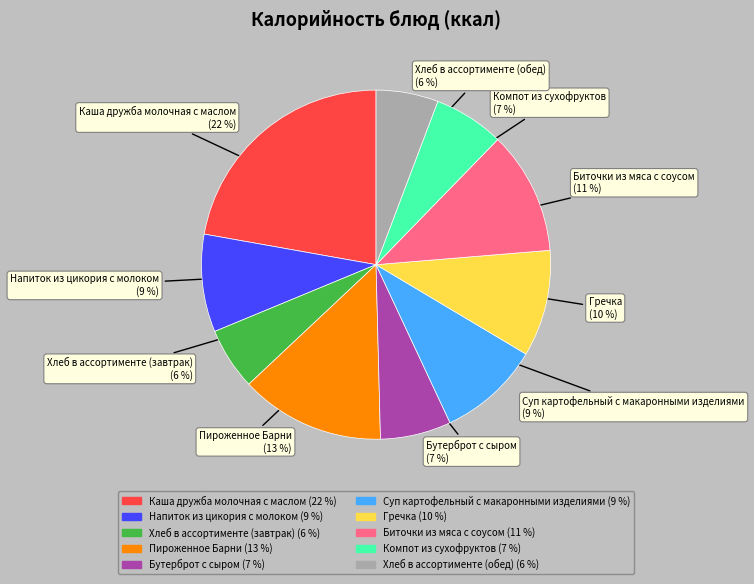

Combined, do Пироженное Барни and Напиток из цикория с молоком account for over 50%?

No